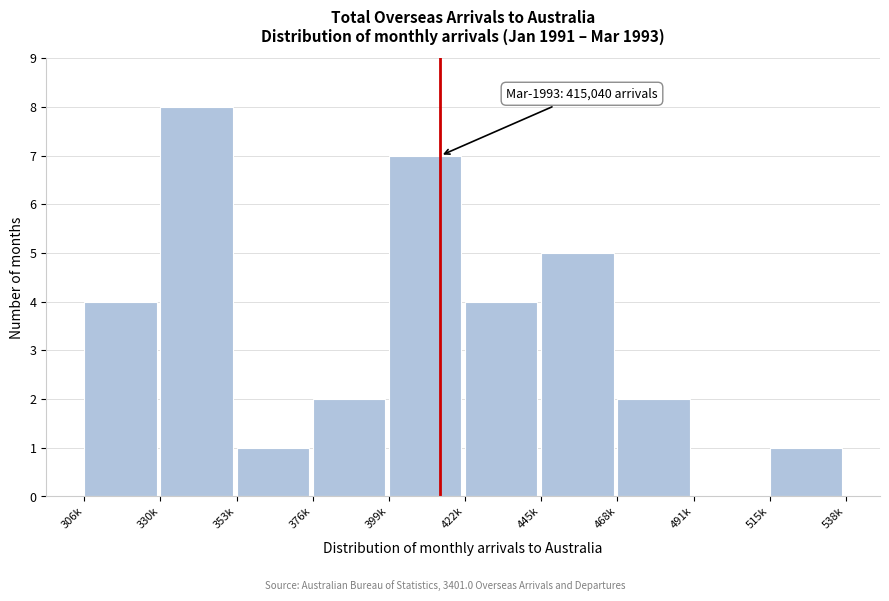

Reading left to right, transcribe all the data shown in this chart.

306k=4	330k=8	353k=1	376k=2	399k=7	422k=4	445k=5	468k=2	491k=0	515k=1